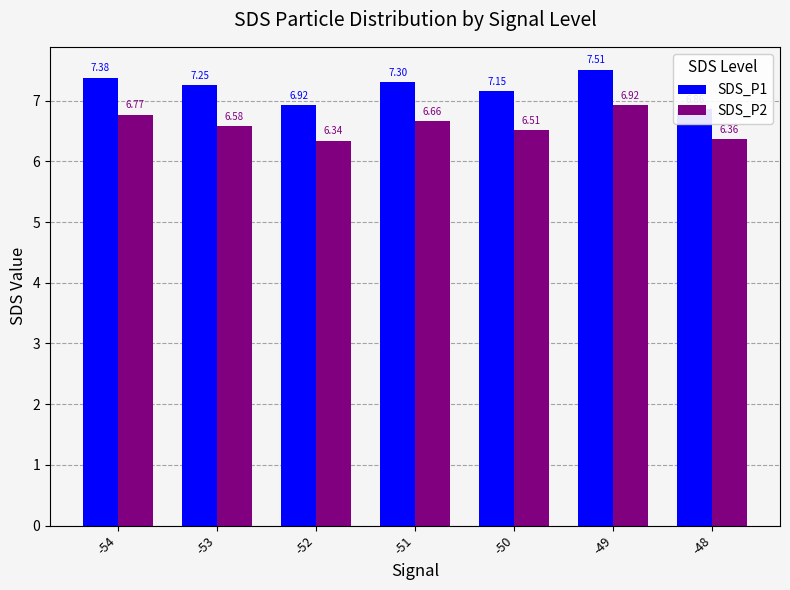

Between -54 and -52, which series saw the biggest shift?

SDS_P1